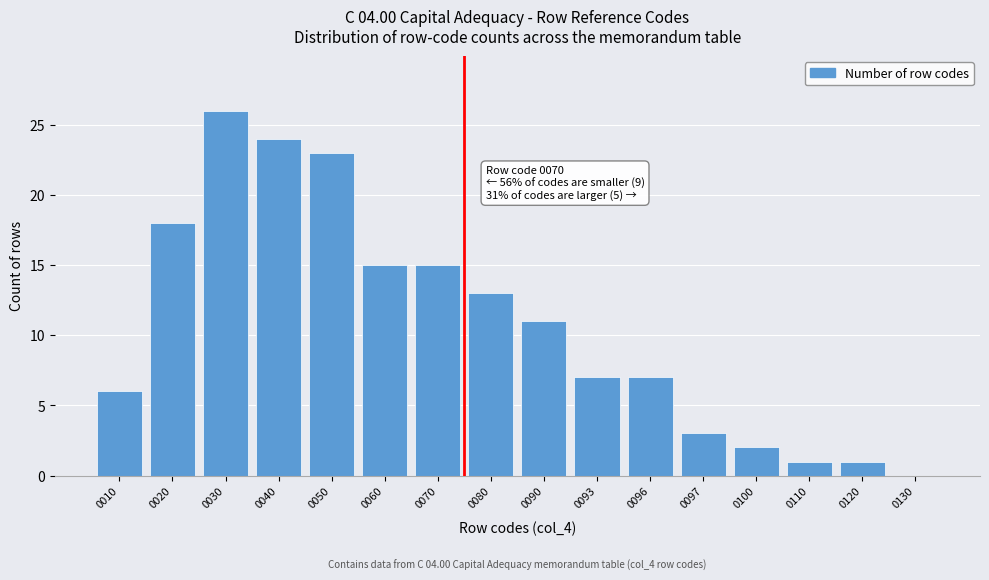

Reading left to right, list all the values displayed in this chart.

0010=6	0020=18	0030=26	0040=24	0050=23	0060=15	0070=15	0080=13	0090=11	0093=7	0096=7	0097=3	0100=2	0110=1	0120=1	0130=0